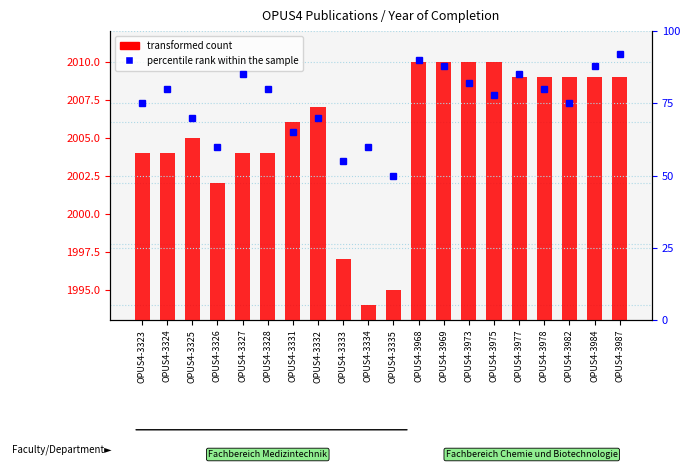

Rank the categories by percentile rank within the sample value from lowest to highest.

OPUS4-3335, OPUS4-3333, OPUS4-3326, OPUS4-3334, OPUS4-3331, OPUS4-3325, OPUS4-3332, OPUS4-3323, OPUS4-3982, OPUS4-3975, OPUS4-3324, OPUS4-3328, OPUS4-3978, OPUS4-3973, OPUS4-3327, OPUS4-3977, OPUS4-3969, OPUS4-3984, OPUS4-3968, OPUS4-3987